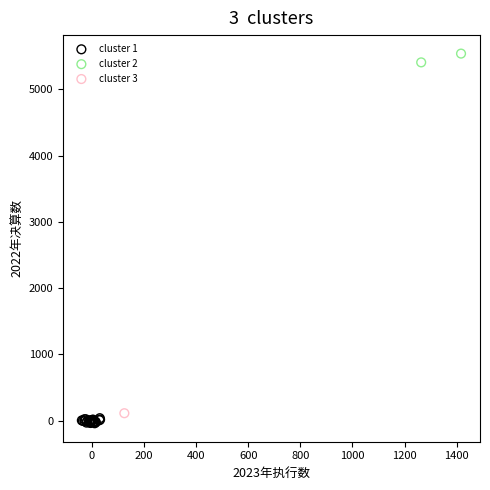

Which series reaches the minimum Y coordinate?

cluster 1